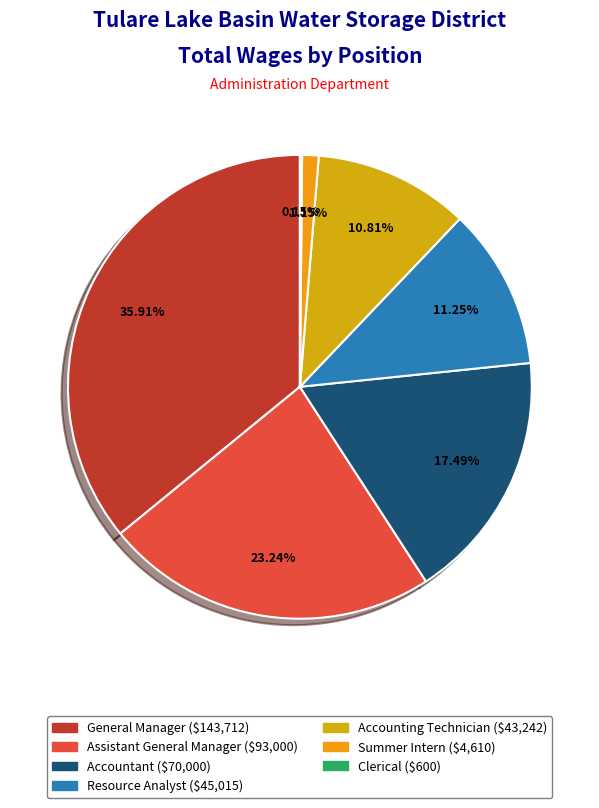

To the nearest percent, what is the difference between the Accountant and Accounting Technician slice percentages?

7%